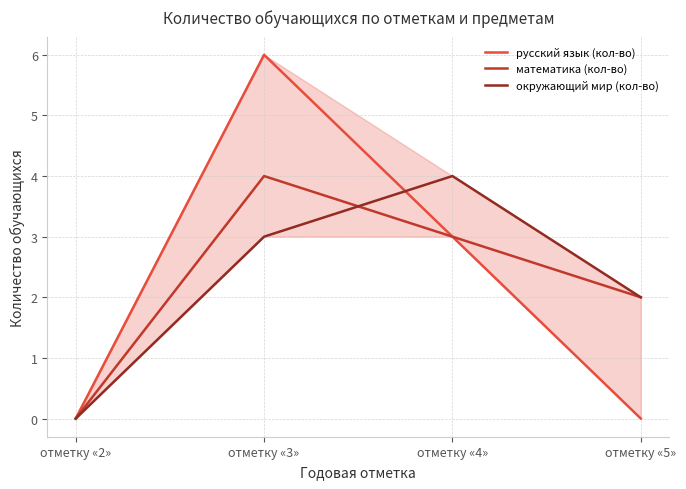

Between отметку «3» and отметку «2», which is larger?

отметку «3»